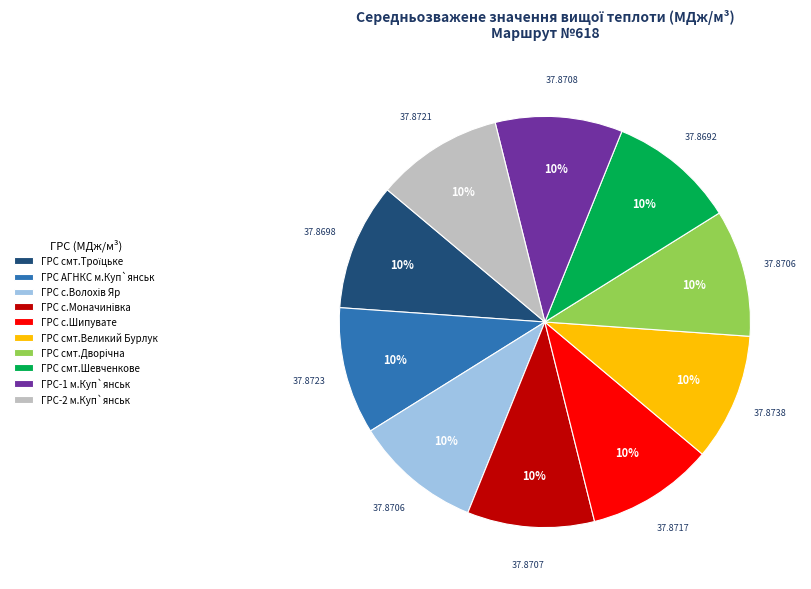

Is there a majority slice in this chart?

No